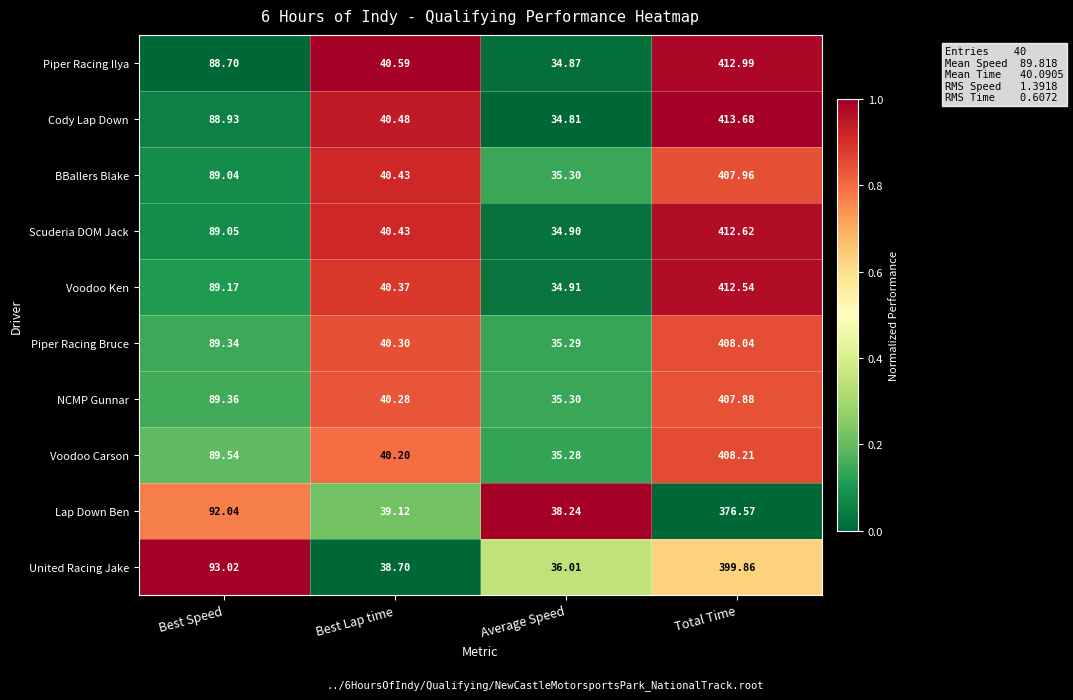

Which series has the largest total across all categories?

Cody Lap Down